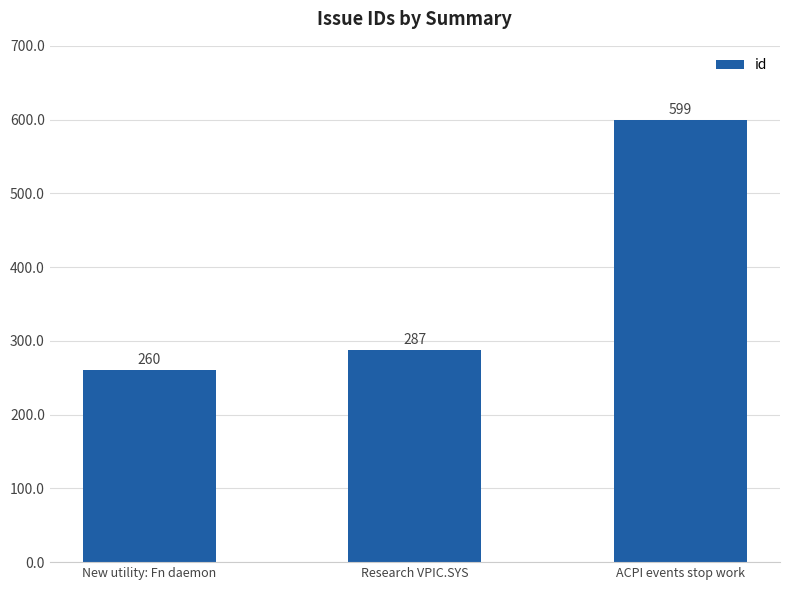

What is the change in value from Research VPIC.SYS to ACPI events stop work?

+312